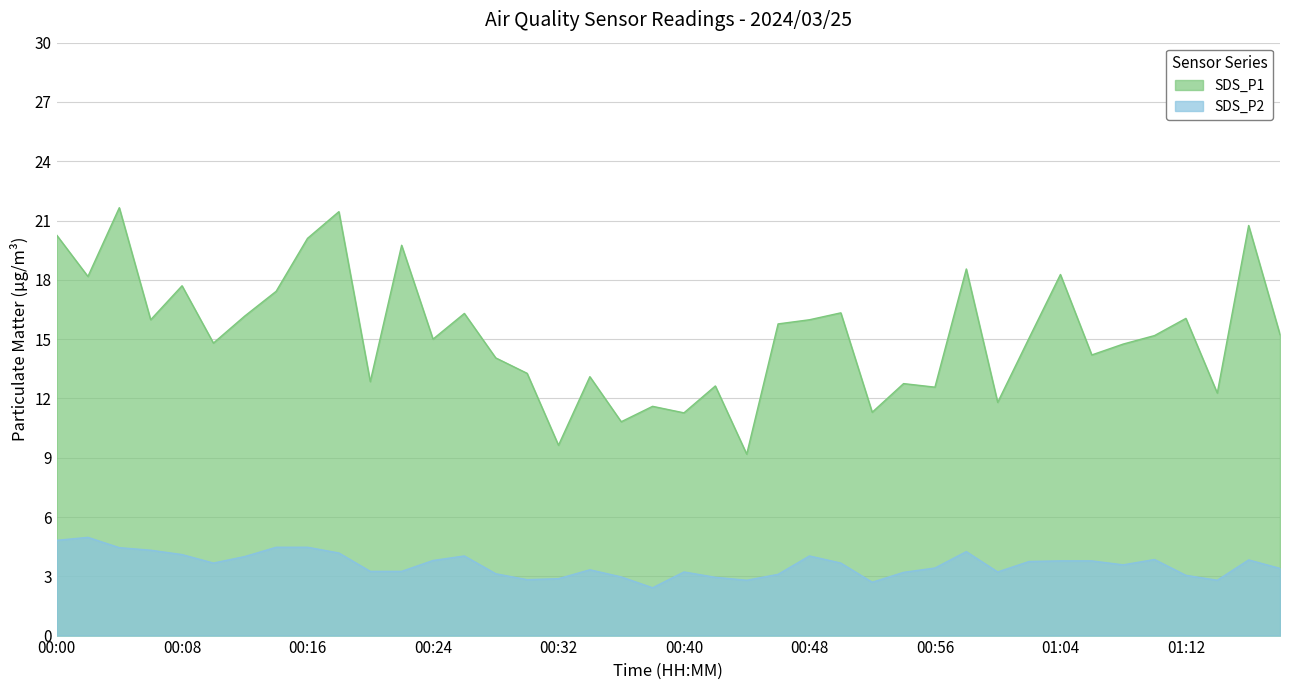

What is the difference between the SDS_P1 values at 01:14 and 00:26?

4.0